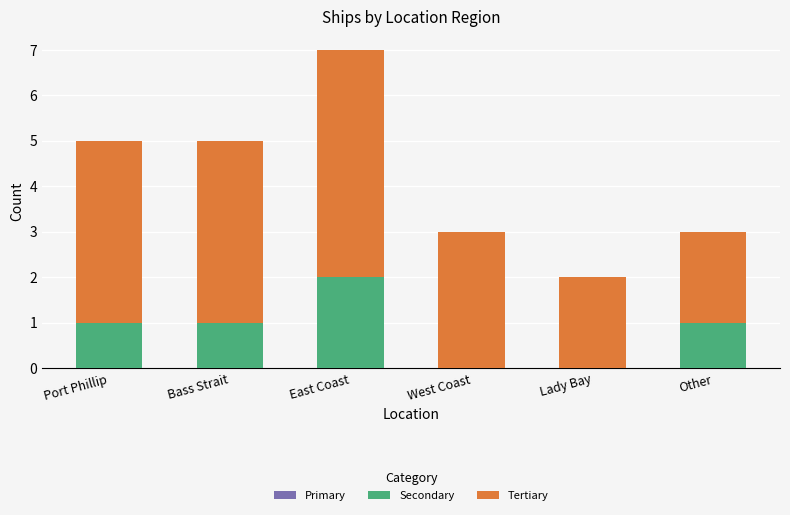

Which category has the highest value in the Secondary series?

East Coast